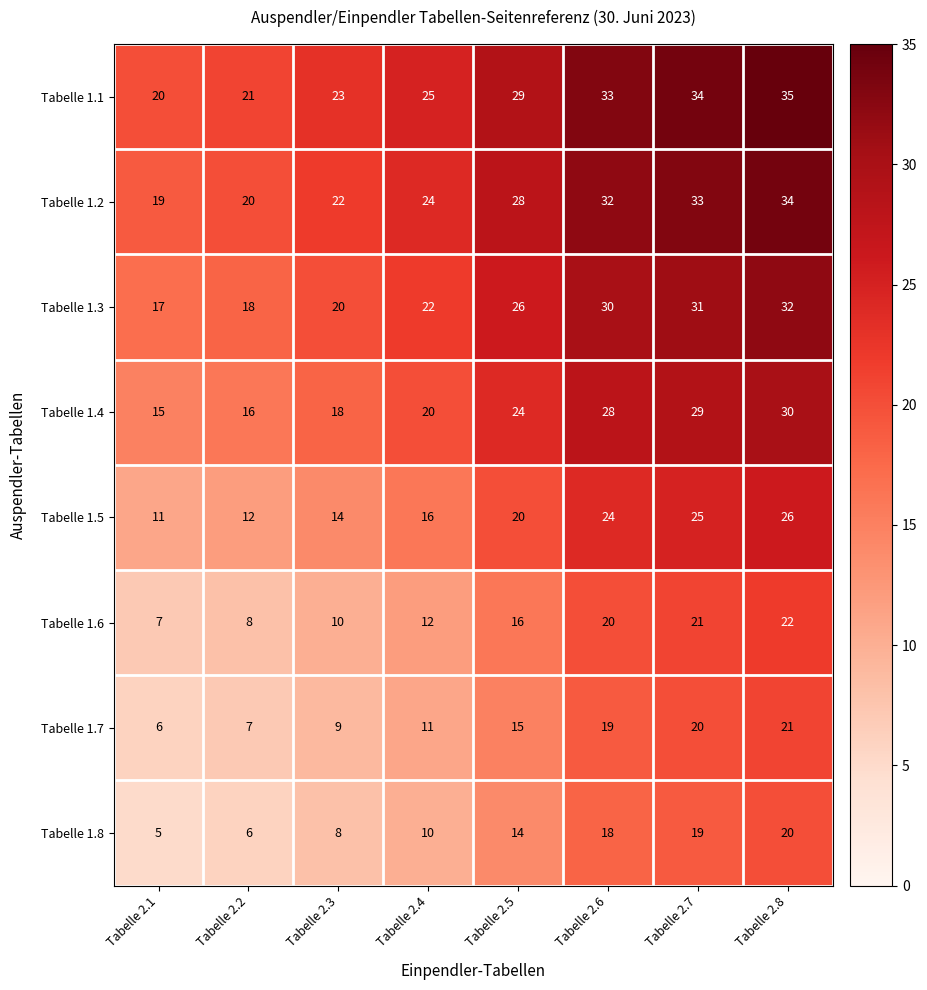

List the series in order of their peak value, lowest first.

Tabelle 1.8, Tabelle 1.7, Tabelle 1.6, Tabelle 1.5, Tabelle 1.4, Tabelle 1.3, Tabelle 1.2, Tabelle 1.1